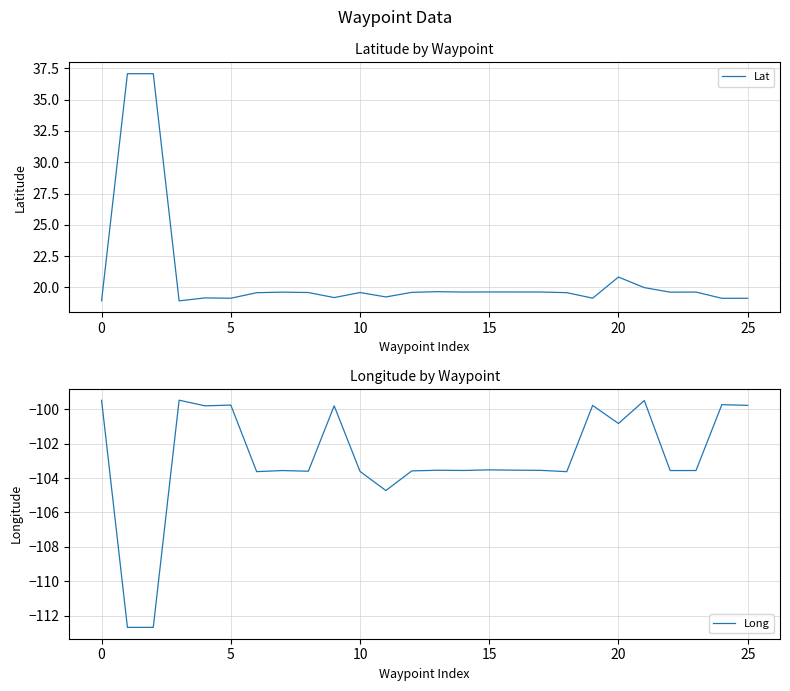

What value does the Lat series have at 8?

19.6